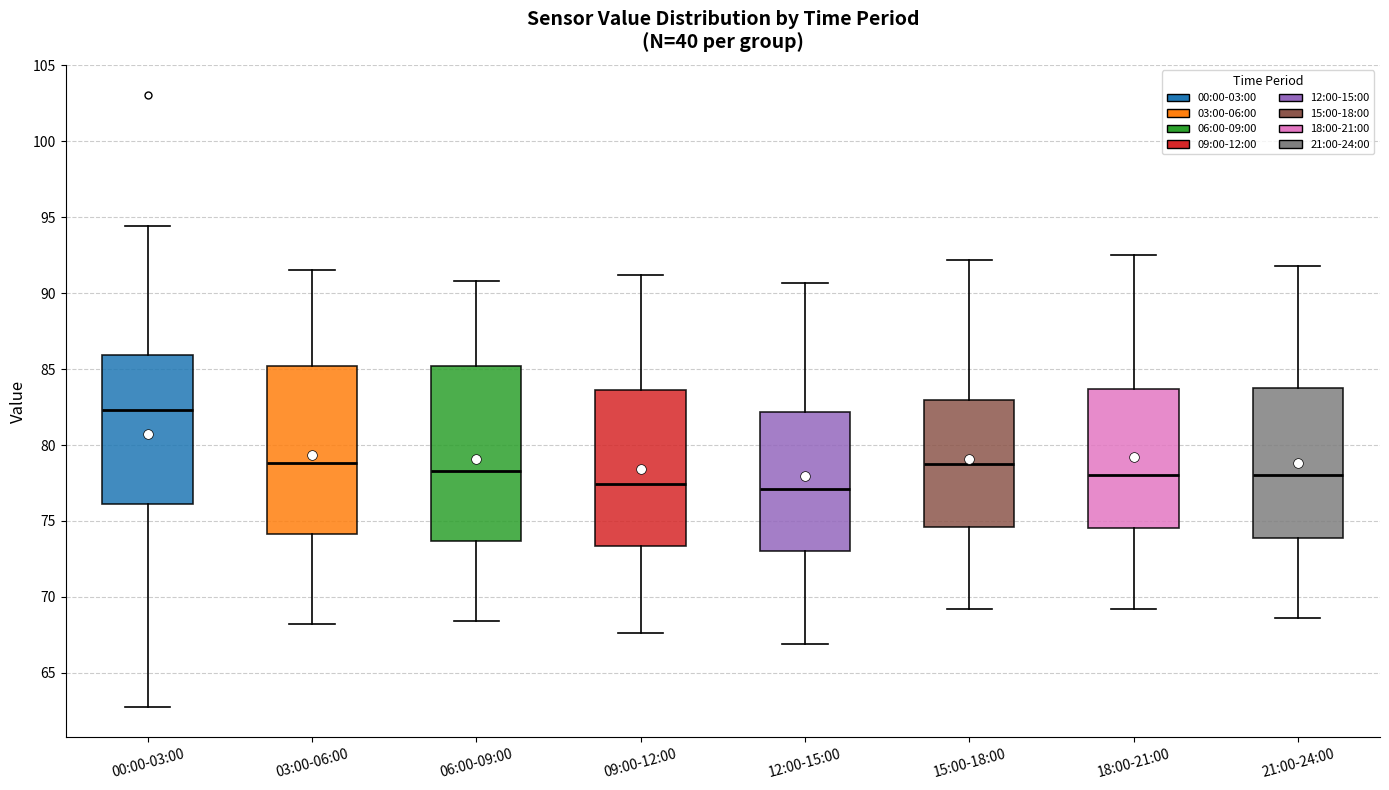

Which box's median line is the highest?

00:00-03:00